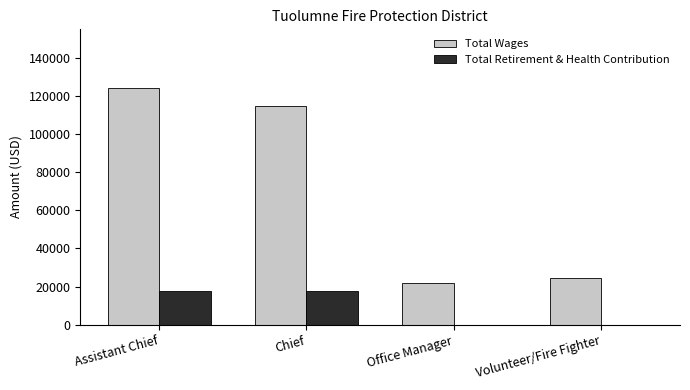

Count the number of categories in the chart.

4